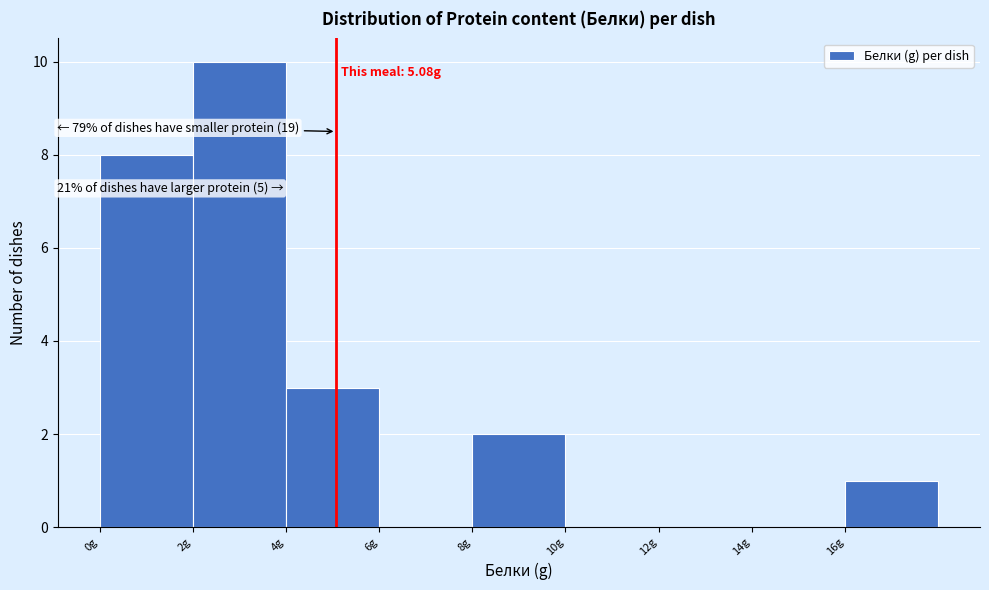

Over which range of the x-axis is the bar tallest?

2 to 4